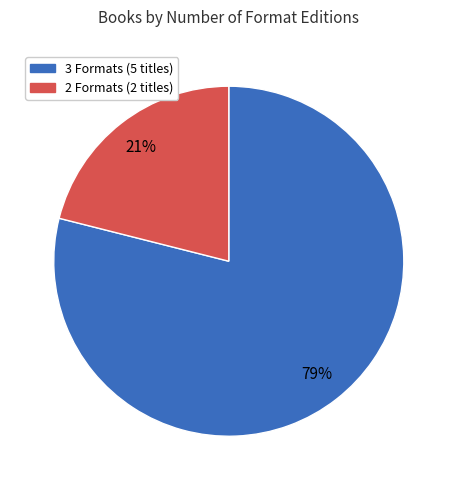

Does any single category account for the majority?

Yes